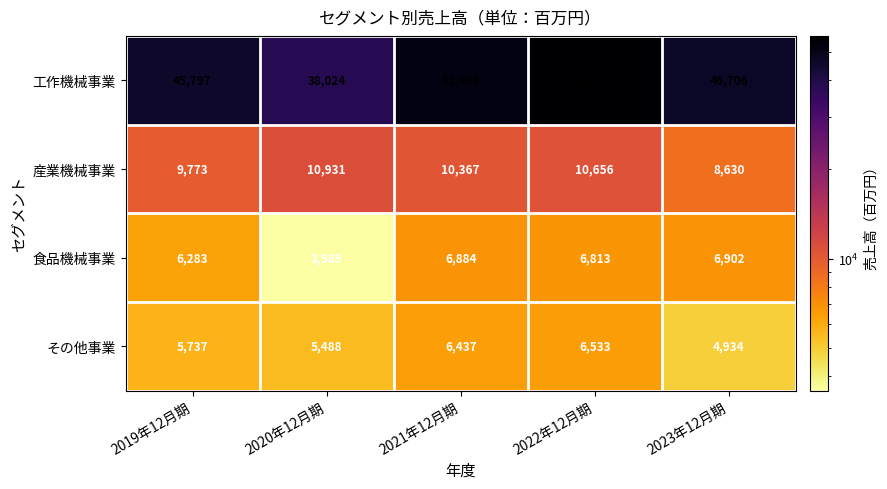

Count the number of categories in the chart.

5